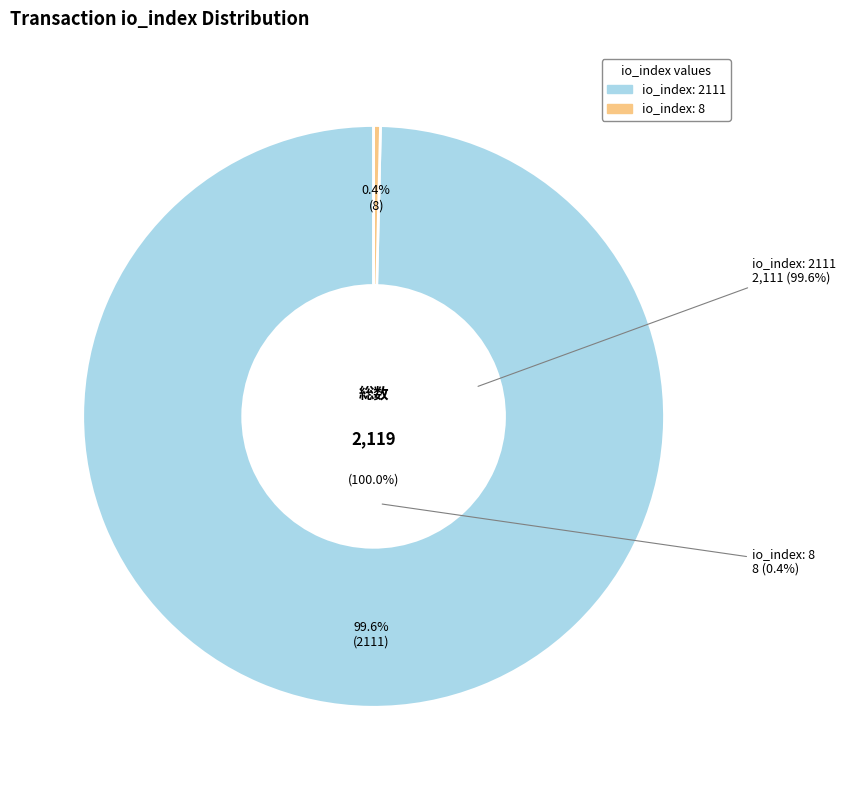

How many slices are in this pie chart?

2